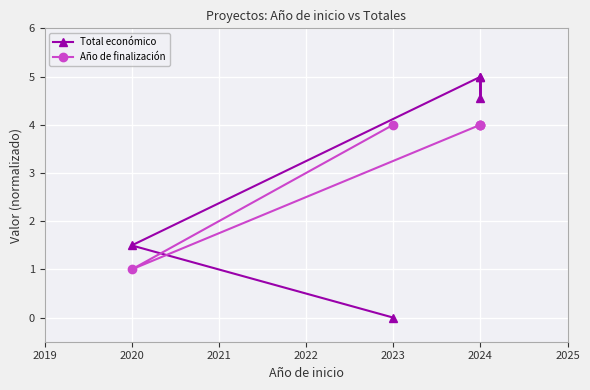

At which label is Total económico closest to 2?

2020